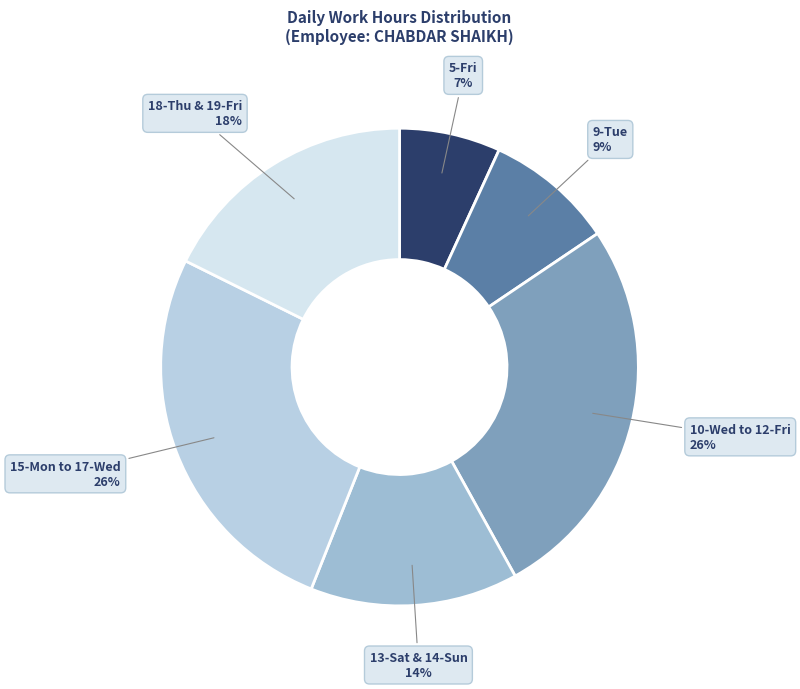

Count the number of slices in the pie.

6